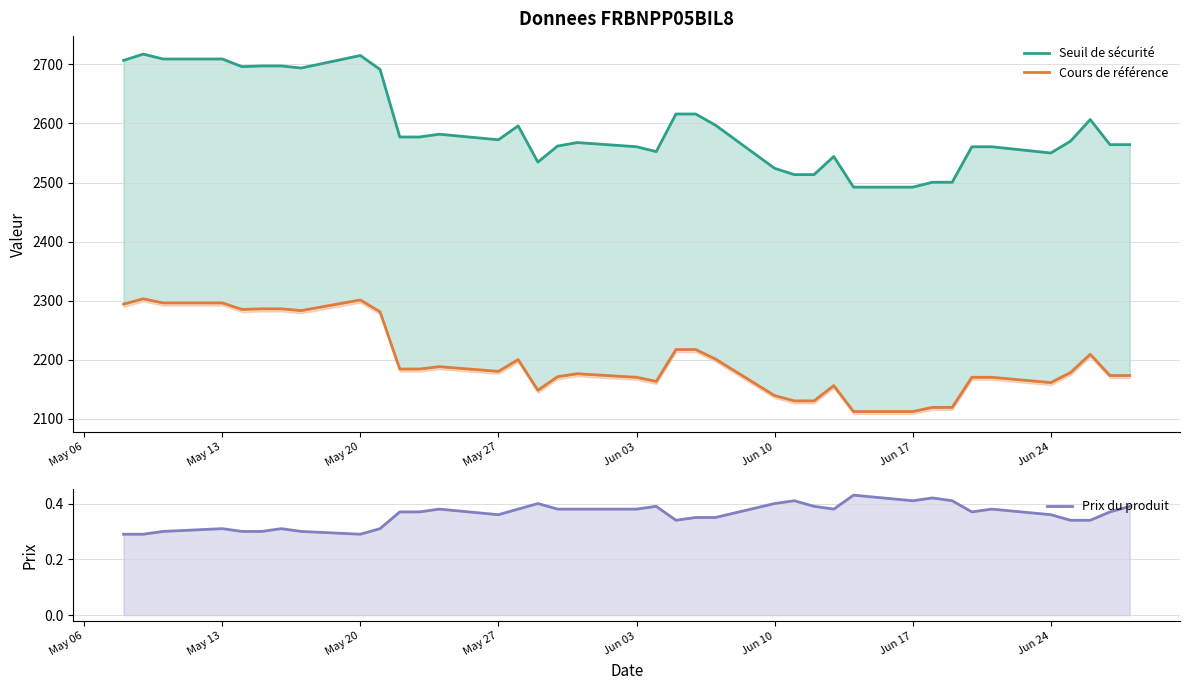

The value of Seuil de sécurité at May 06 is 2706.9. True or false?

True